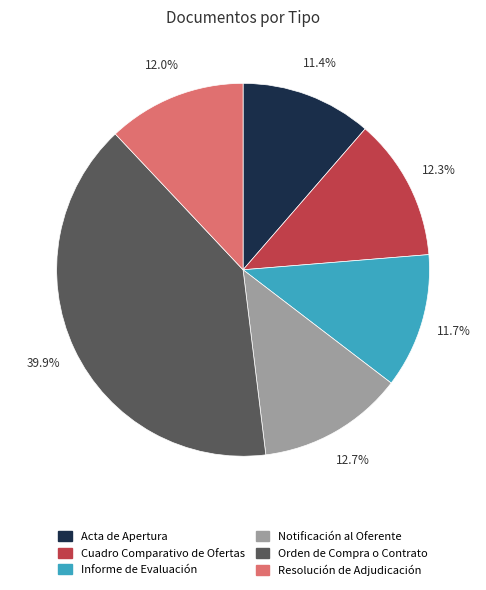

Which slice is the largest?

Orden de Compra o Contrato